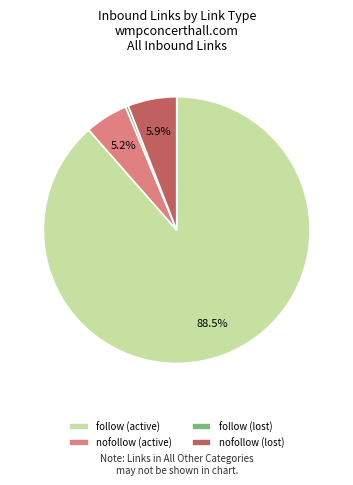

Which category has the smallest portion of the pie?

follow (lost)